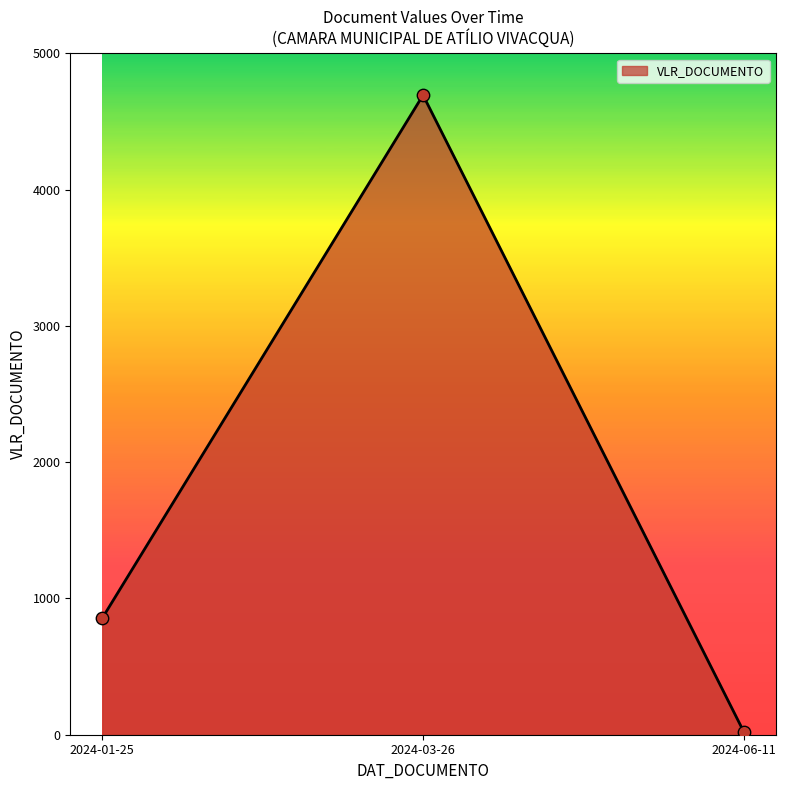

Between 2024-06-11 and 2024-01-25, which is larger?

2024-01-25